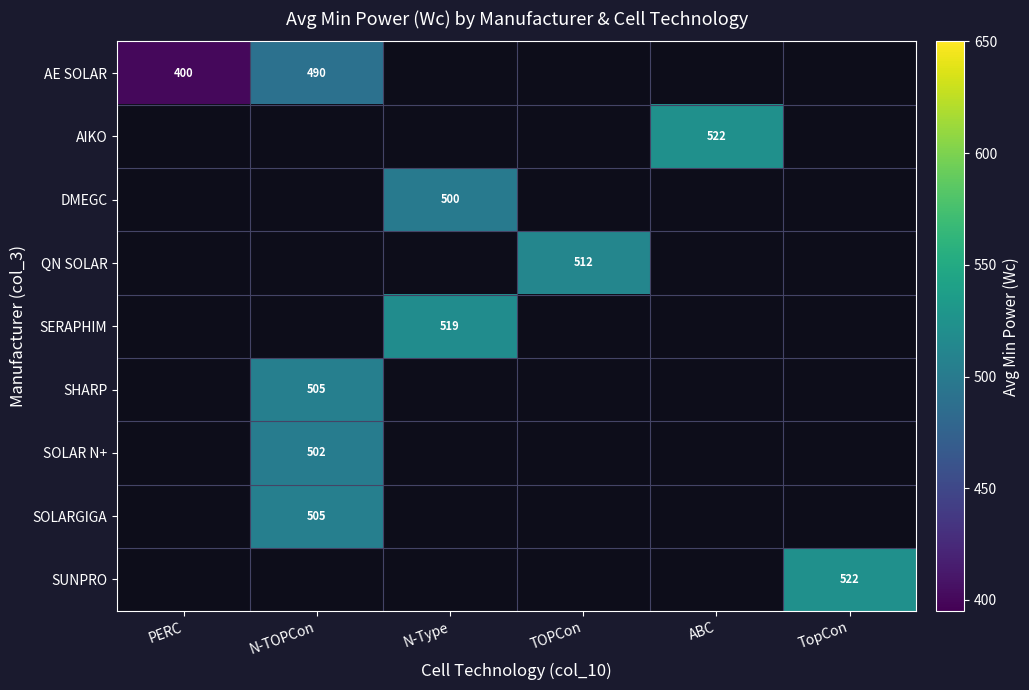

At how many categories does at least one series exceed 312?

6